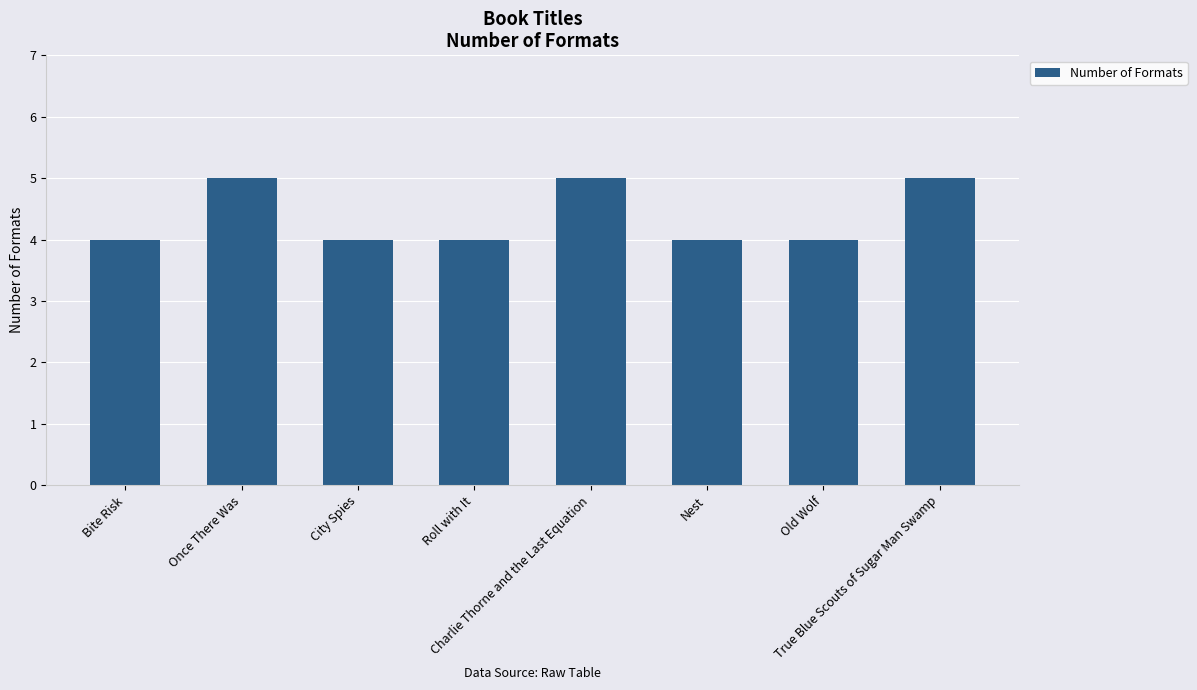

What is the minimum value shown in the chart?

4